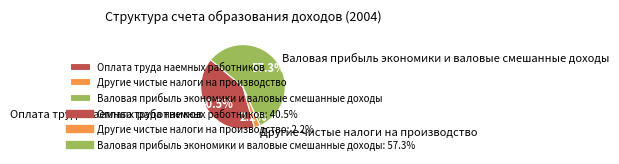

The Другие чистые налоги на производство slice represents 10% of the pie. True or false?

False